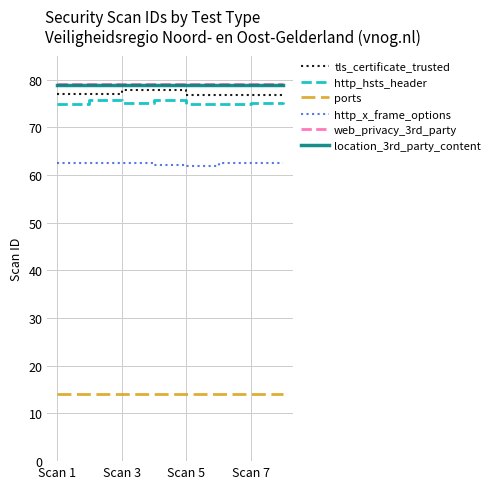

True or false: ports and http_x_frame_options cross at least once.

False